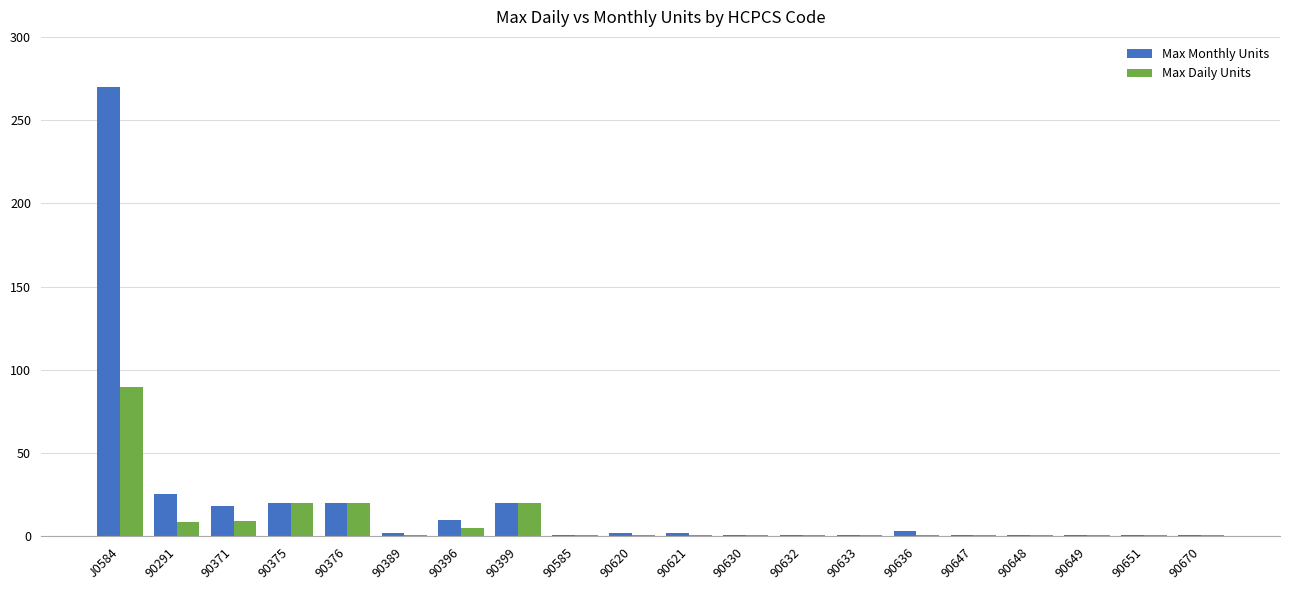

What is the approximate value of Max Monthly Units at 90621?

2.0